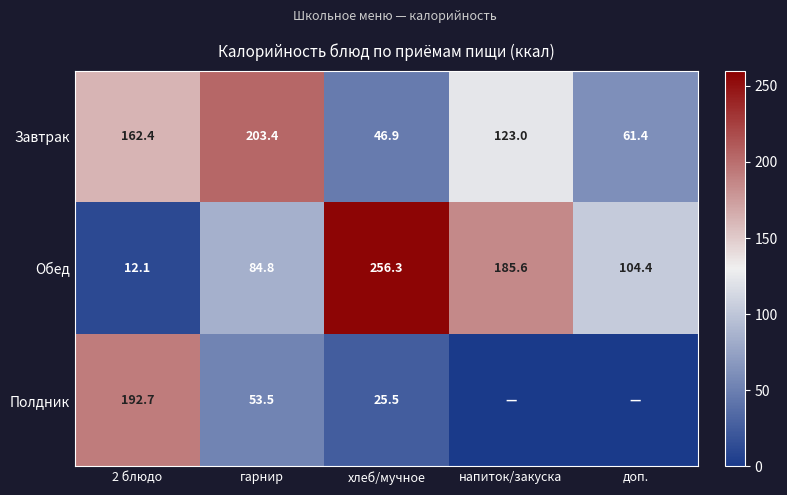

What is the difference between the second highest and minimum values in the Обед series?

173.5